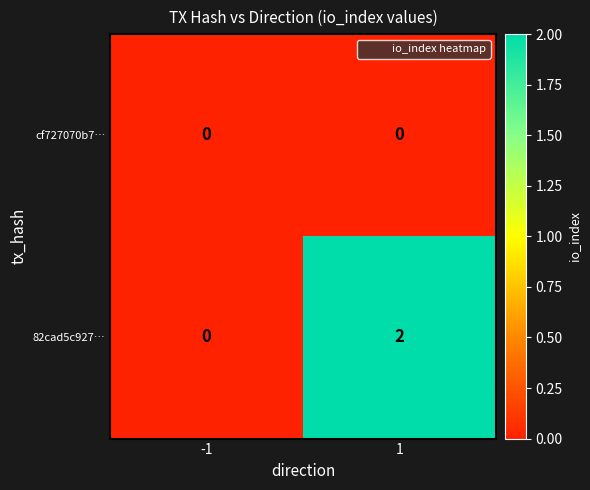

Is it true that 82cad5c927… equals 0 at -1?

True